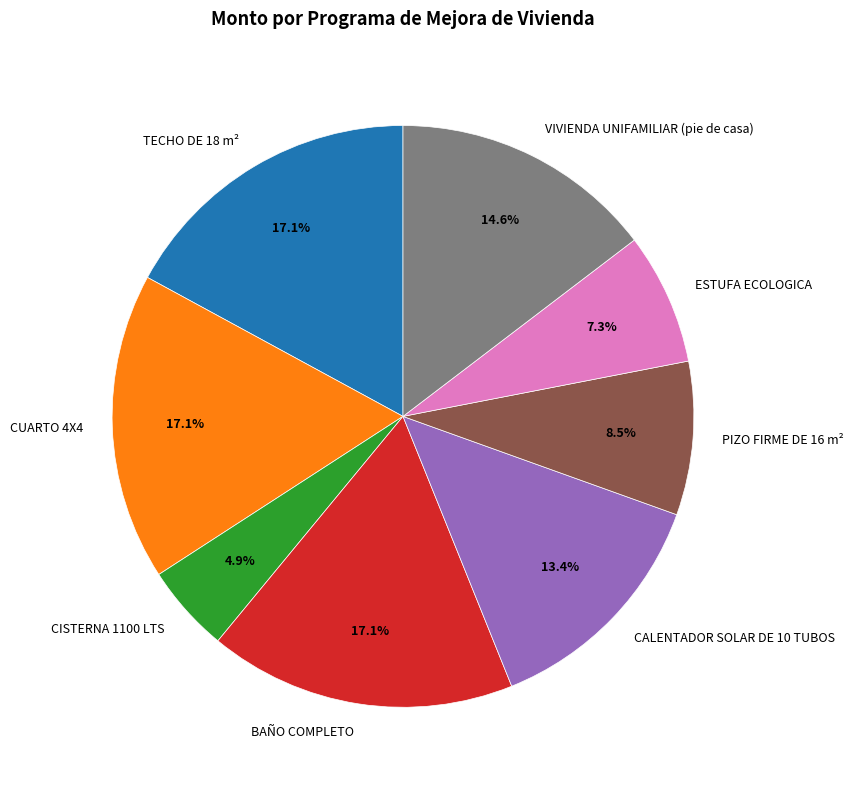

How many slices are in this pie chart?

8